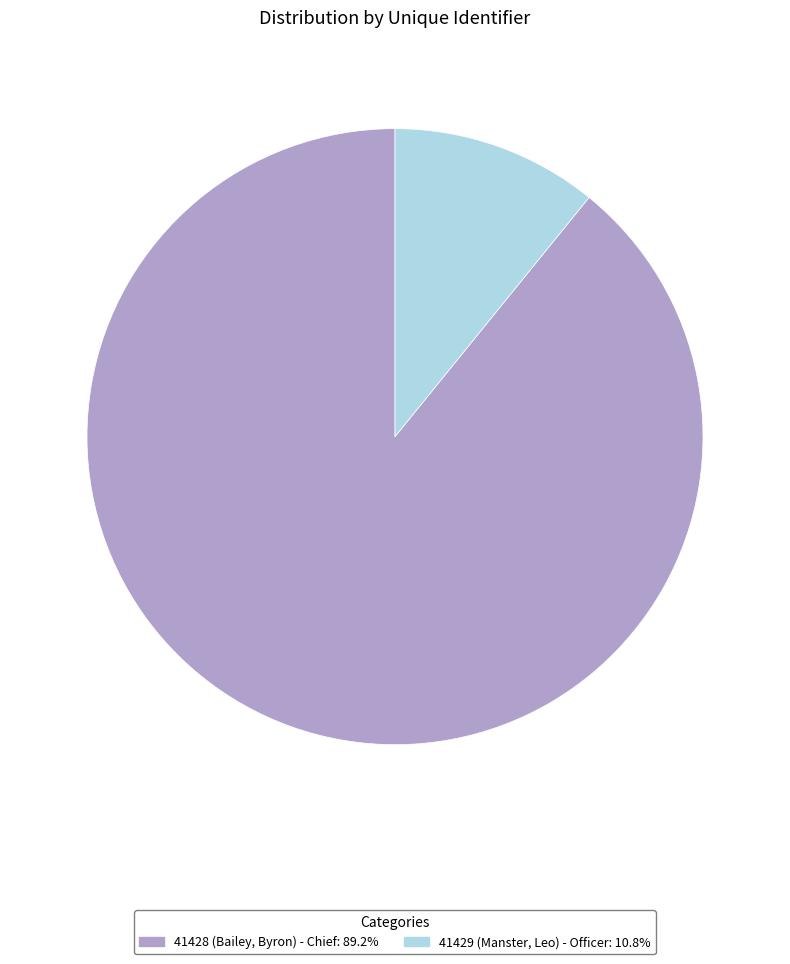

Rank the categories by value from highest to lowest.

41428 (Bailey, Byron) - Chief, 41429 (Manster, Leo) - Officer